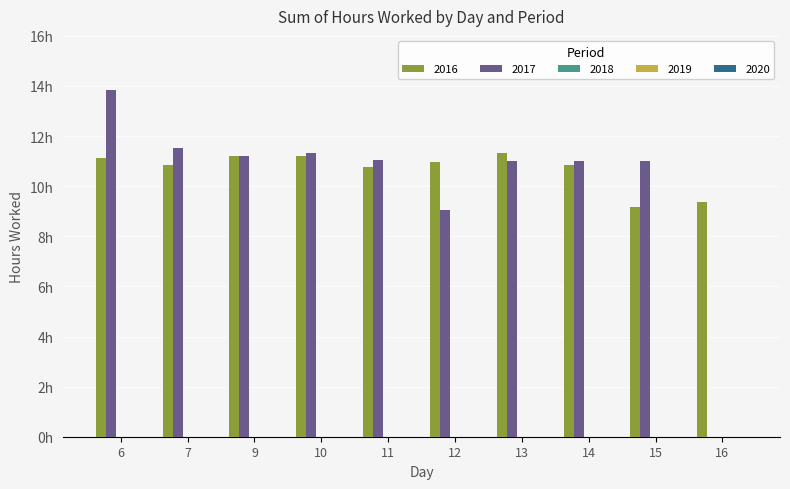

How many bars are there in each group?

5